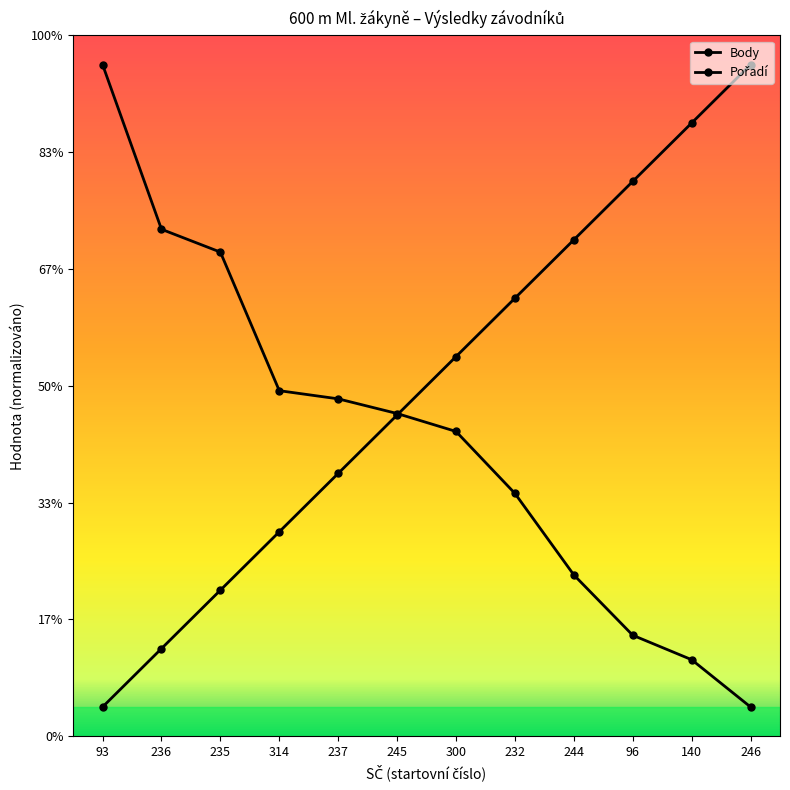

Does the chart have visible grid lines?

No